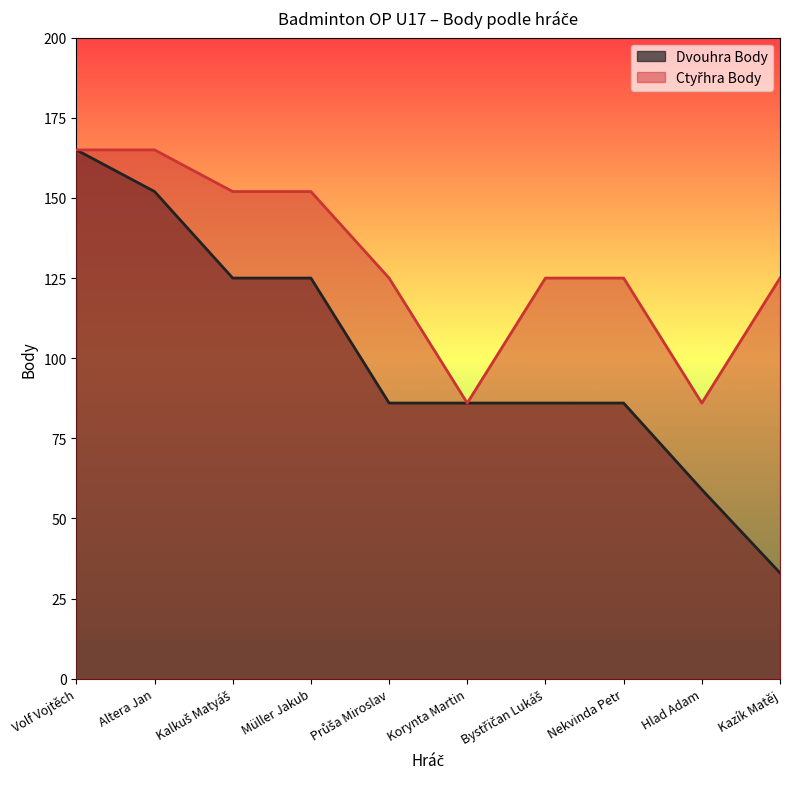

Which series has the widest spread of values?

Dvouhra Body